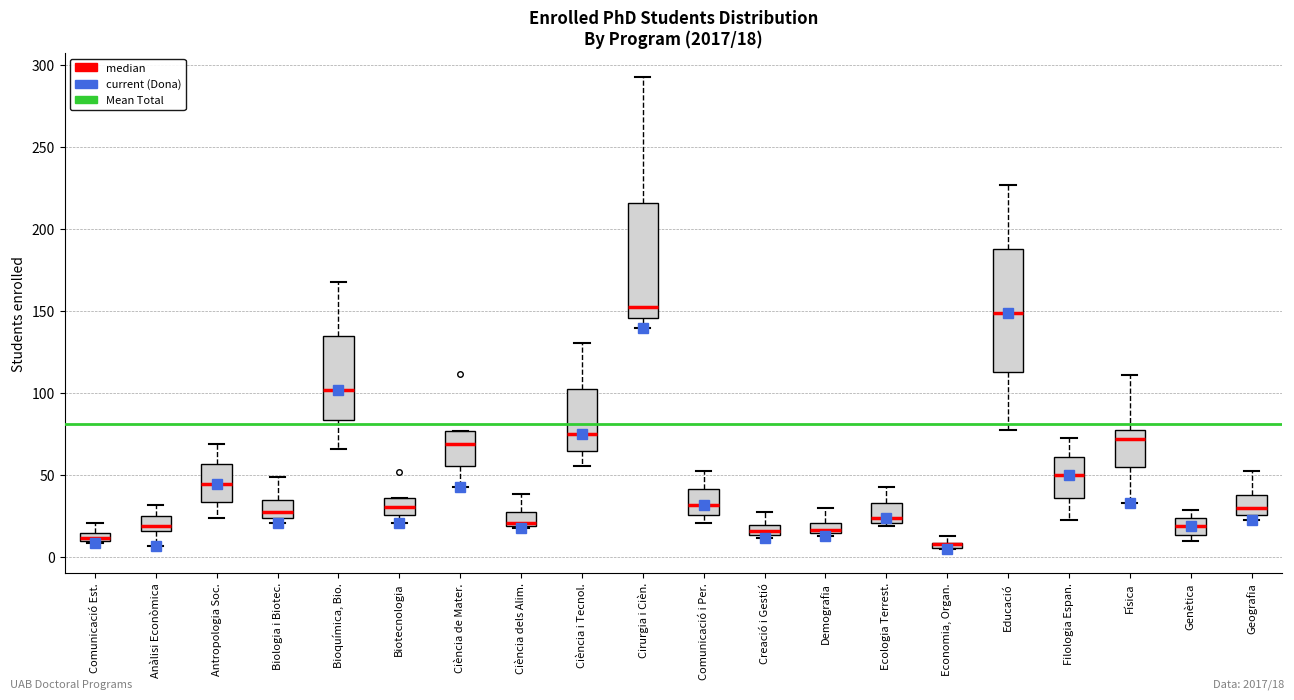

Which box is the tallest, from its lower edge to its upper edge?

Educació